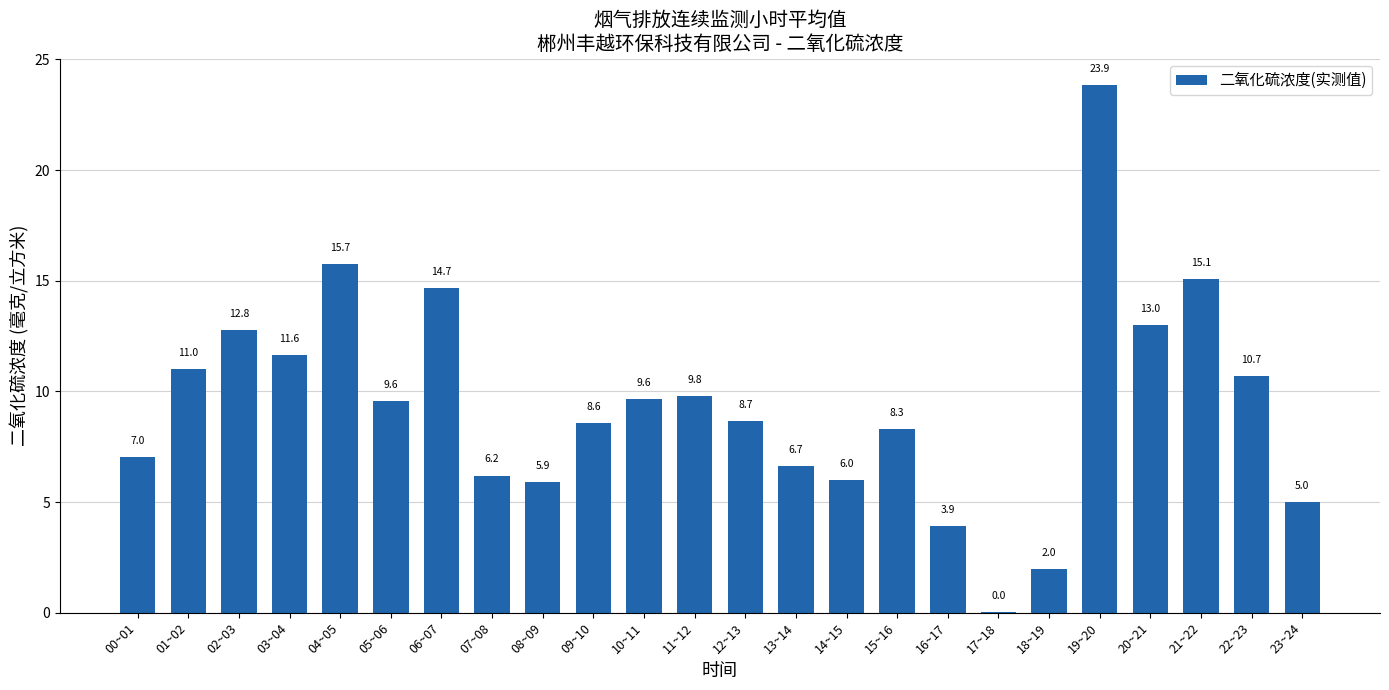

What is the change in value from 01~02 to 06~07?

+3.7